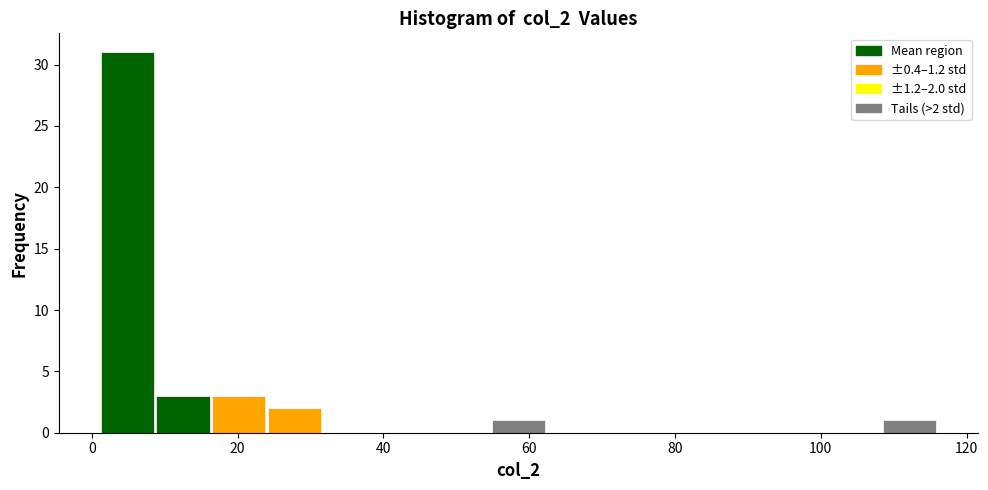

Around what value on the x-axis is the tallest bar? Give the approximate position of its centre, as read against the axis.

4